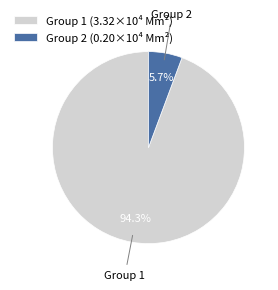

What is the total percentage of Group 2 and Group 1?

100.0%